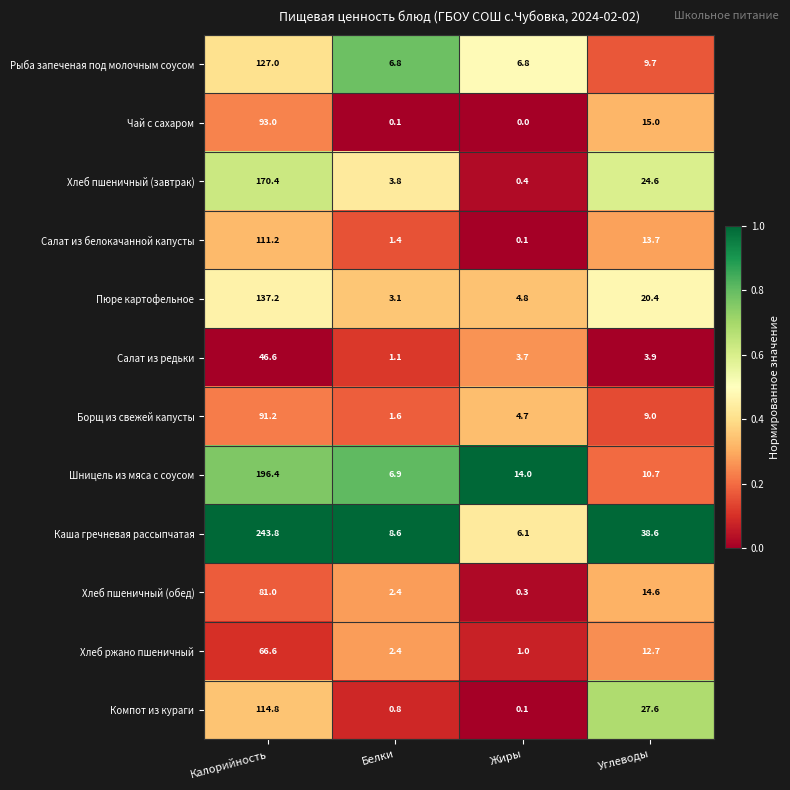

Is it true that Шницель из мяса с соусом equals 260.7 at Калорийность?

False